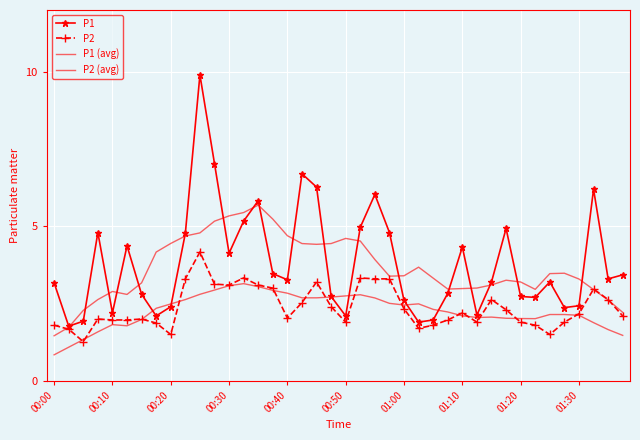

What are all the series names shown in the legend?

P1, P2, P1 (avg), P2 (avg)